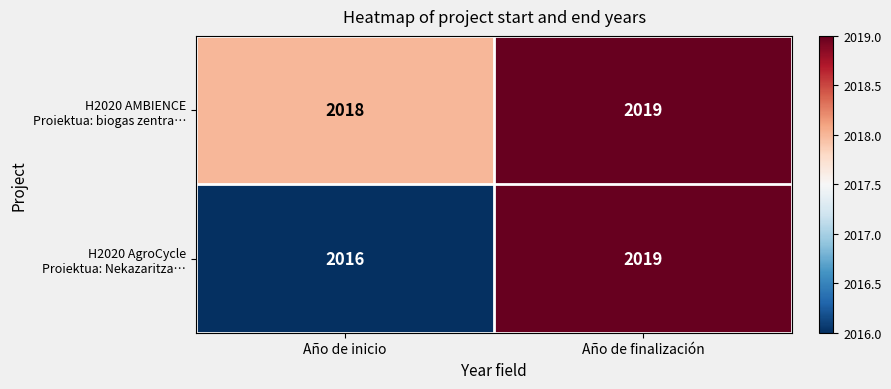

Which label corresponds to the largest value in the chart?

Año de finalización